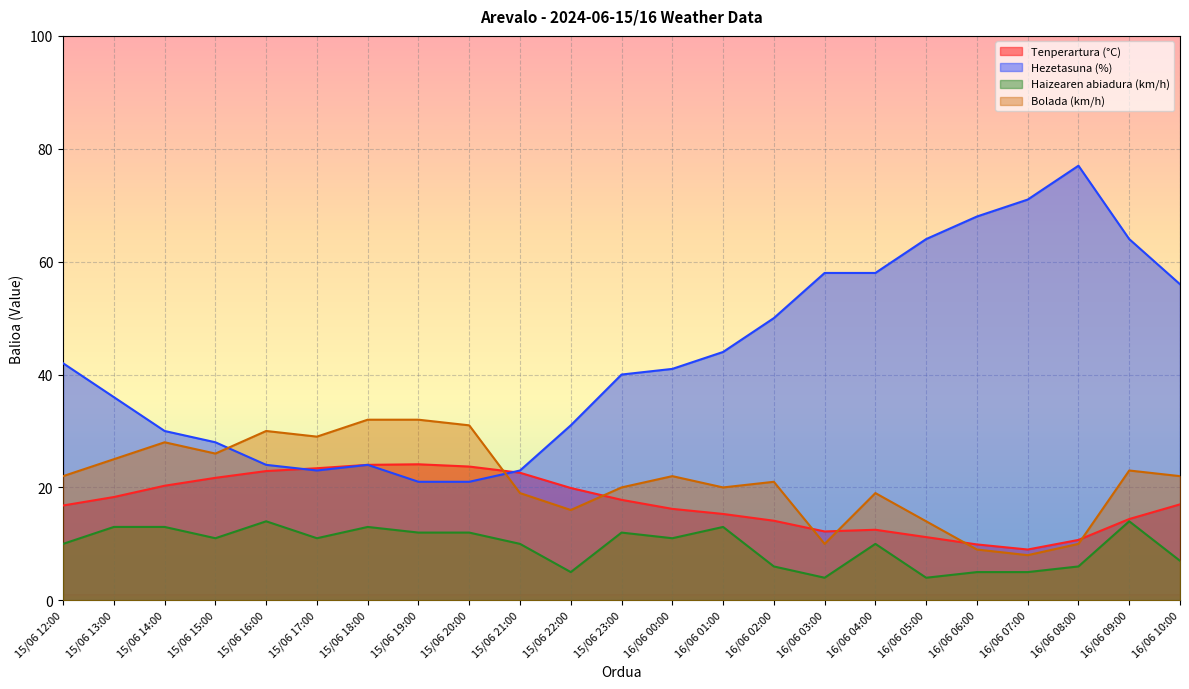

How many data points in Tenperartura (°C) are above 17?

11